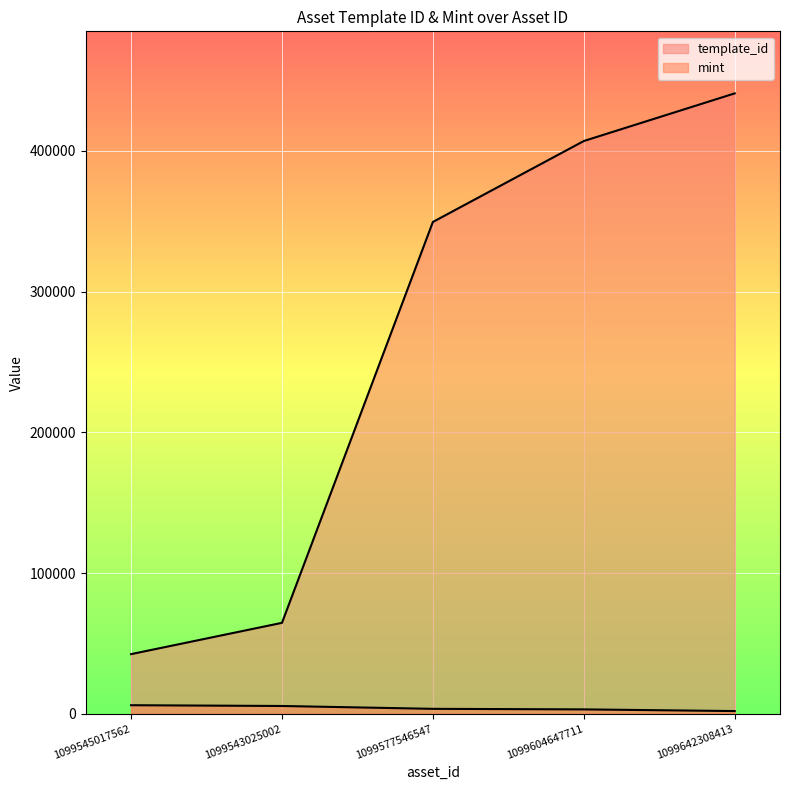

What is the spread (max minus min) of values at 1099642308413?

438922